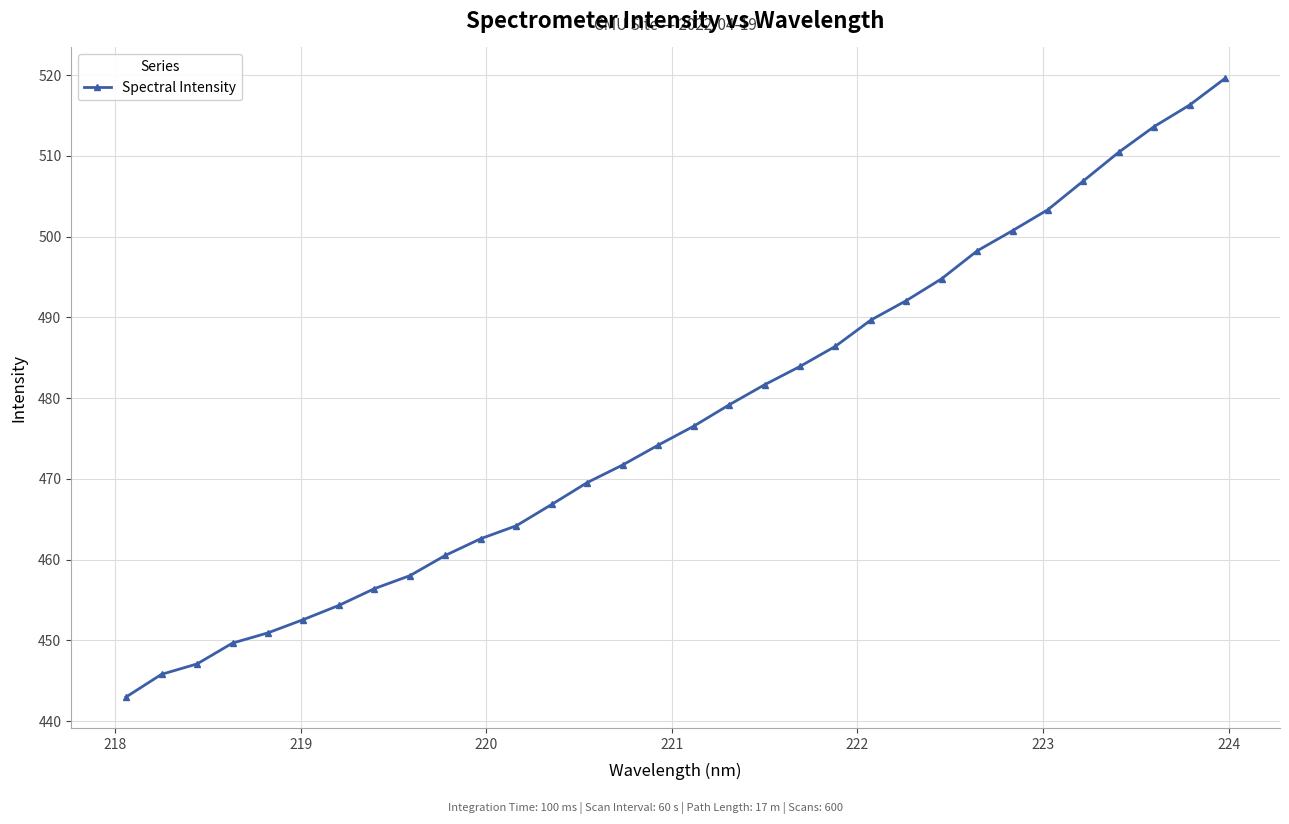

Reading right to left, what are all the values shown in this chart?

519.6	516.3	513.6	510.5	506.9	503.3	500.7	498.2	494.8	492.1	489.7	486.4	483.9	481.7	479.2	476.5	474.2	471.7	469.6	466.9	464.2	462.6	460.5	458.0	456.4	454.3	452.6	450.9	449.7	447.1	445.8	443.0